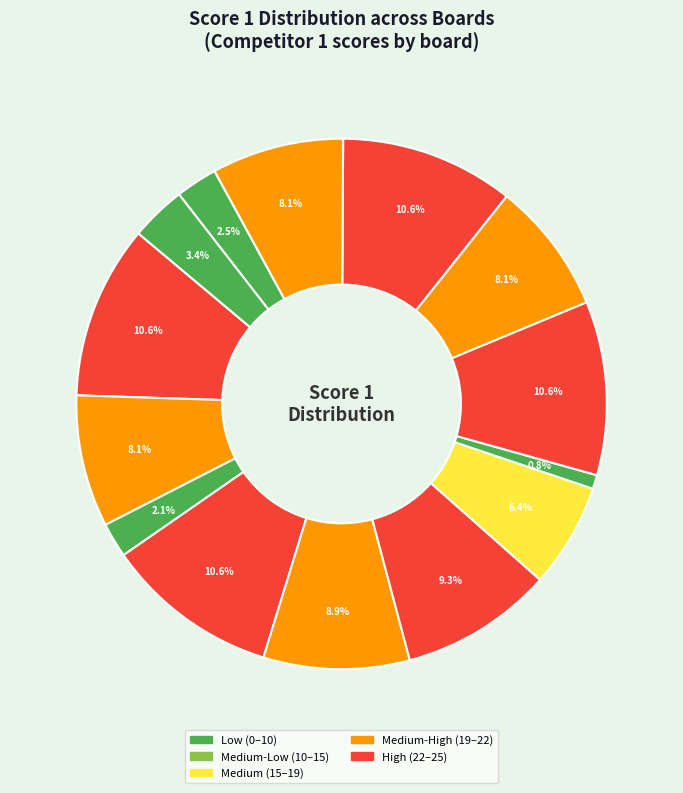

Does any single category account for the majority?

No